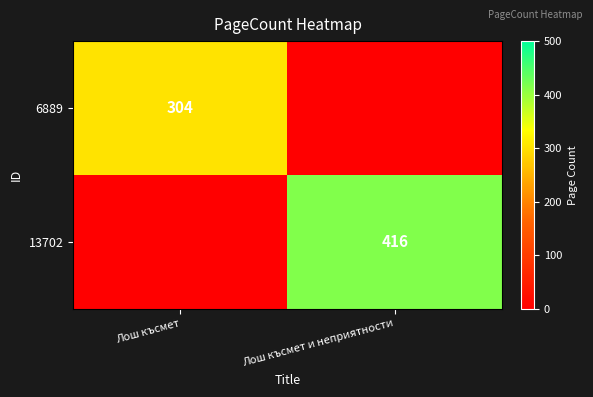

Is it true that 13702 equals 416 at Лош късмет и неприятности?

True